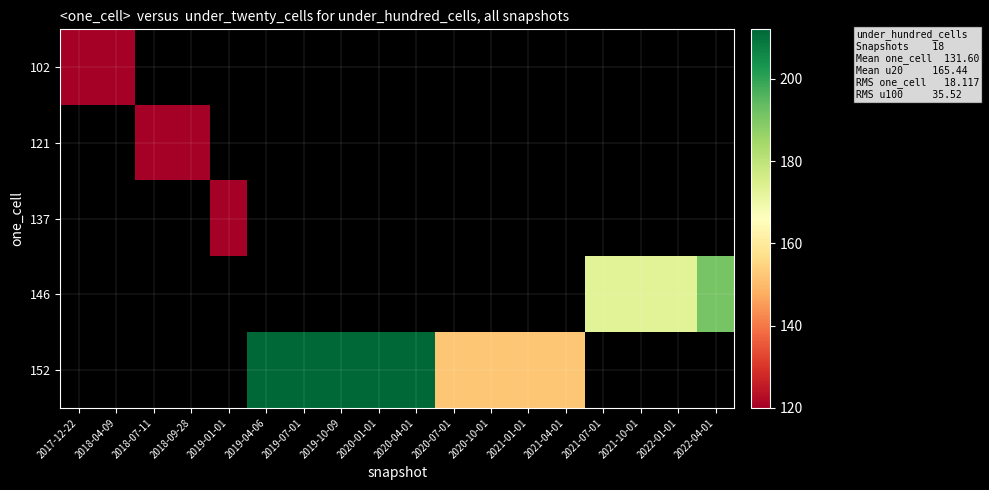

Which label corresponds to the largest value in the chart?

2019-04-06